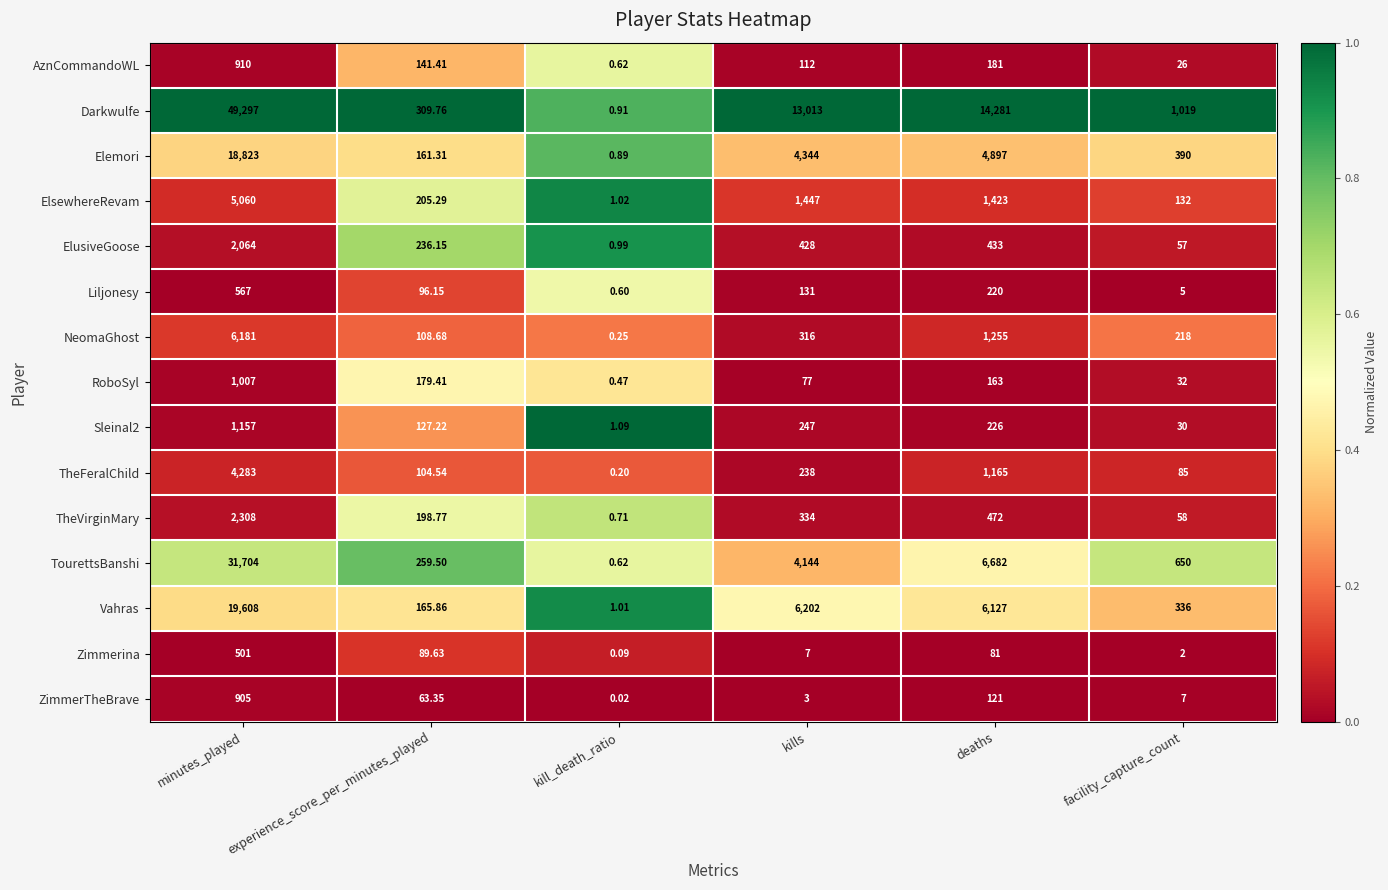

What is the total value across all series at facility_capture_count?

3047.0